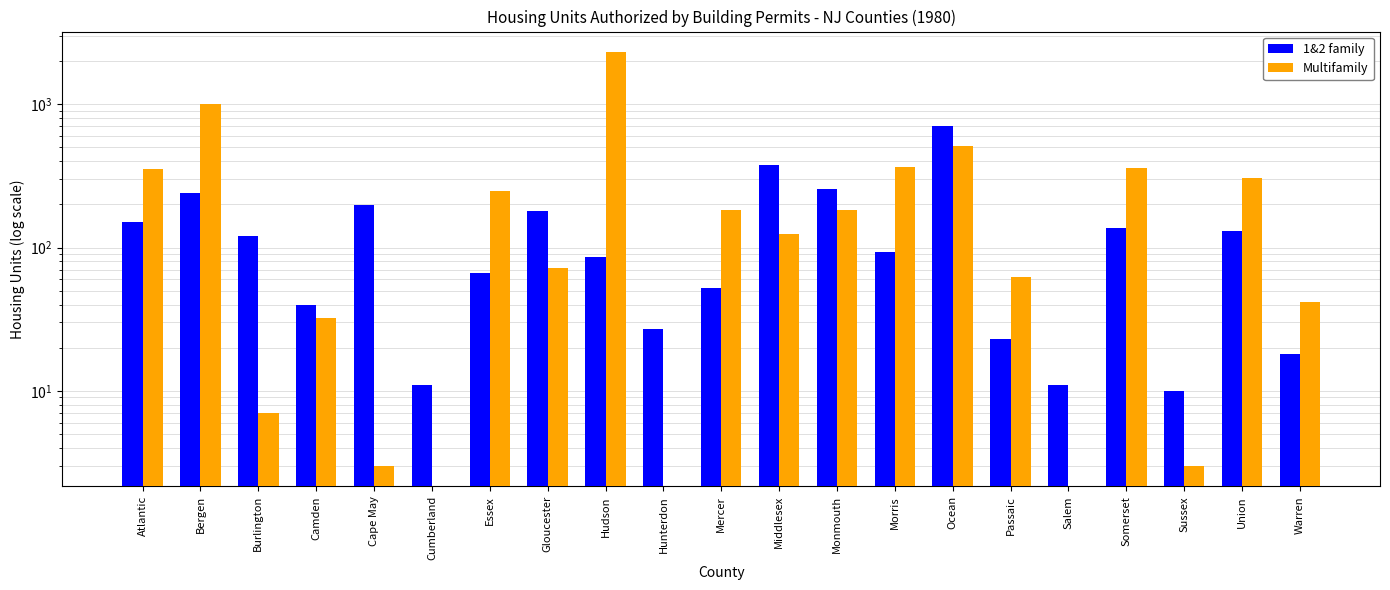

What is the difference between the 1&2 family values at Hunterdon and Morris?

66